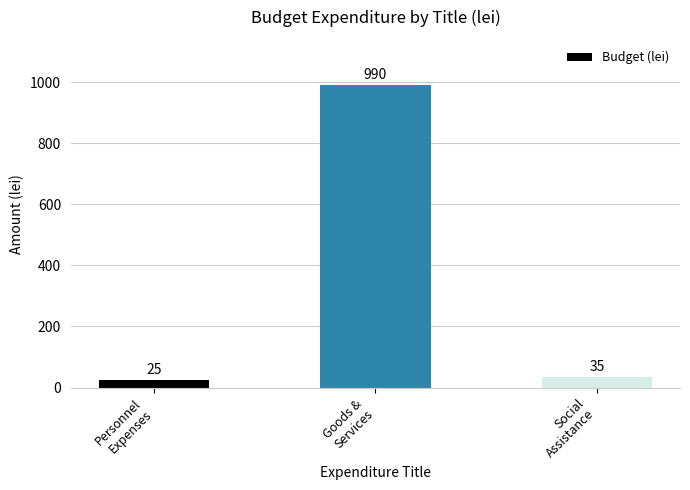

Rank the categories by value from lowest to highest.

Personnel
Expenses, Social
Assistance, Goods &
Services